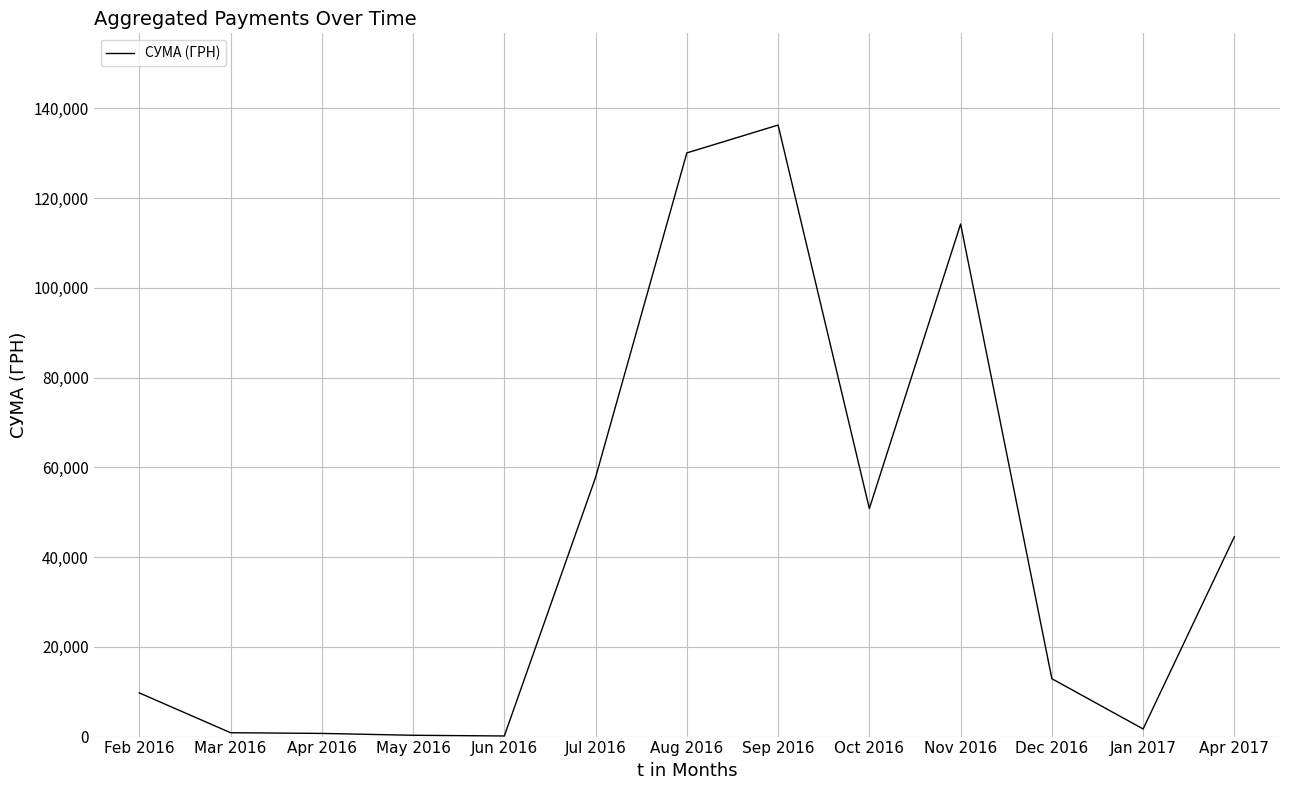

At which category does the chart reach its peak across all series?

Sep 2016